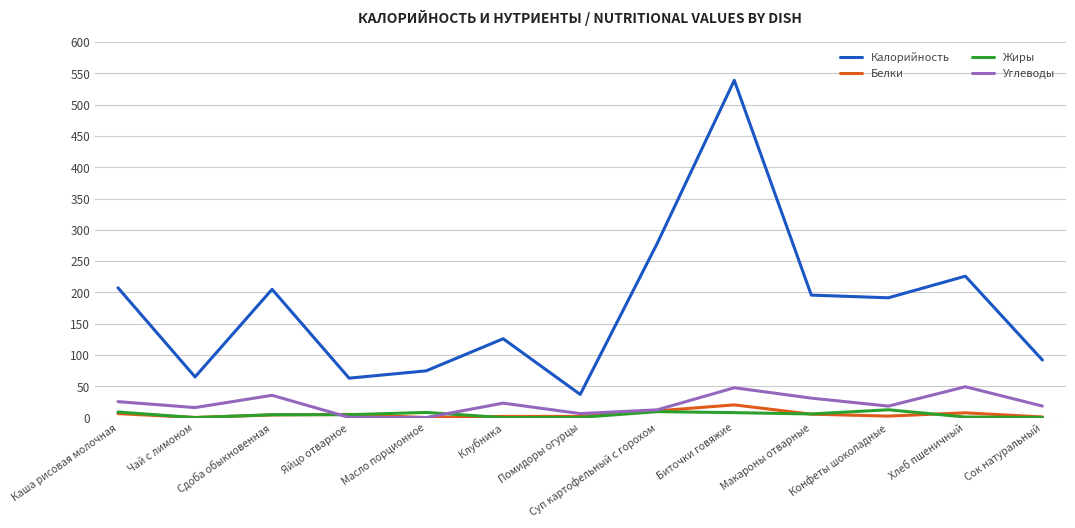

What position from the left is Яйцо отварное?

4